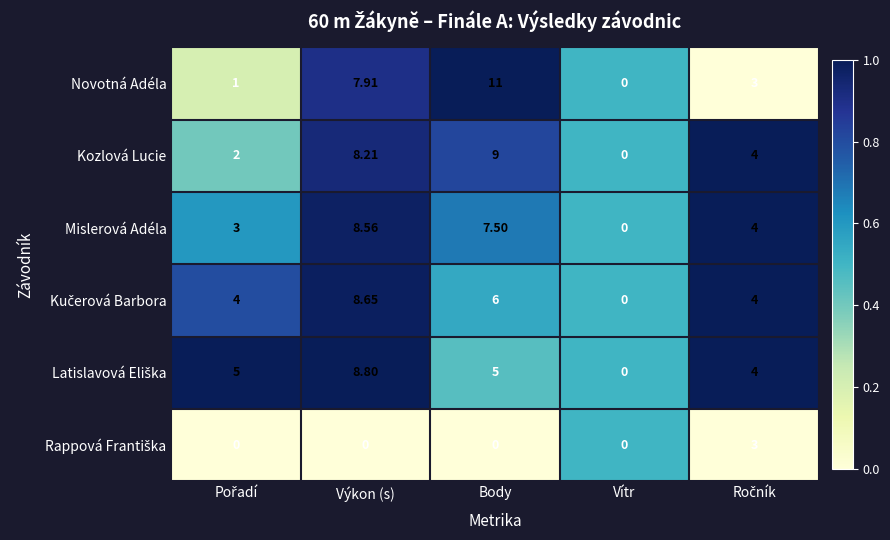

Which series changed the most between Body and Vítr?

Novotná Adéla